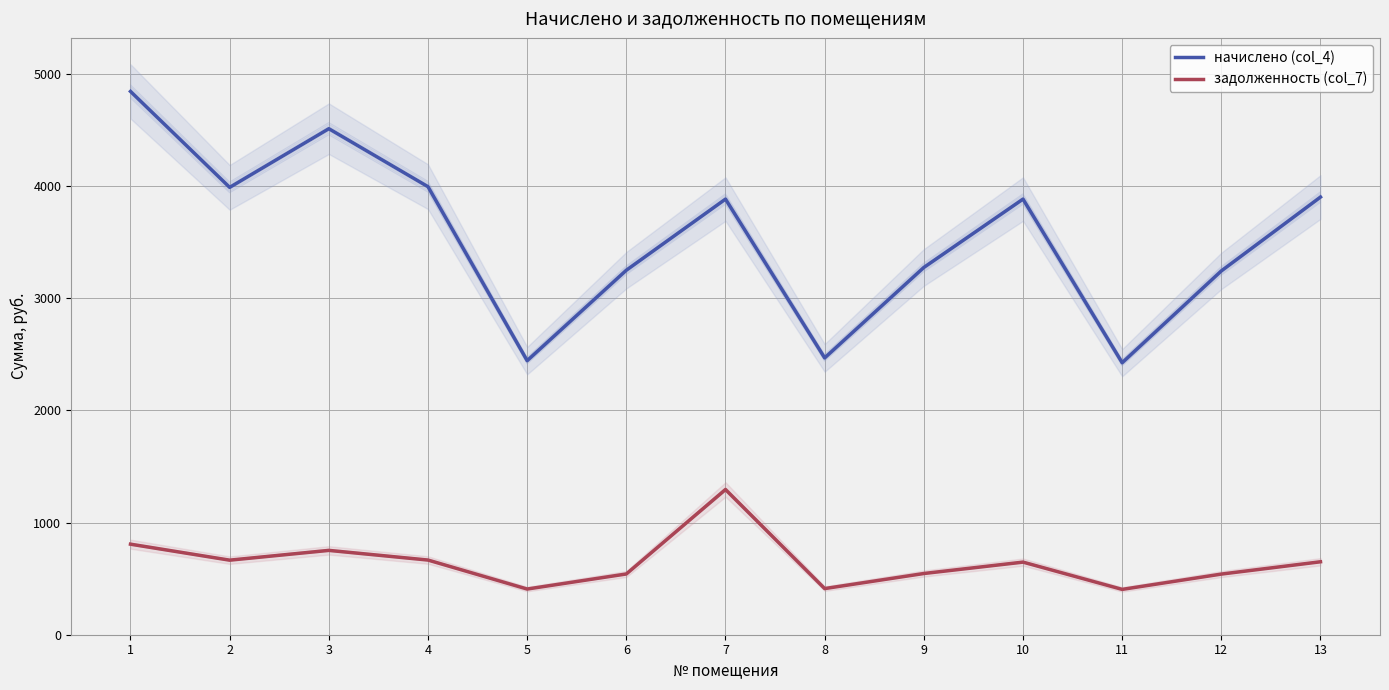

True or false: начислено (col_4) has more than 0 points higher than both neighbors.

True